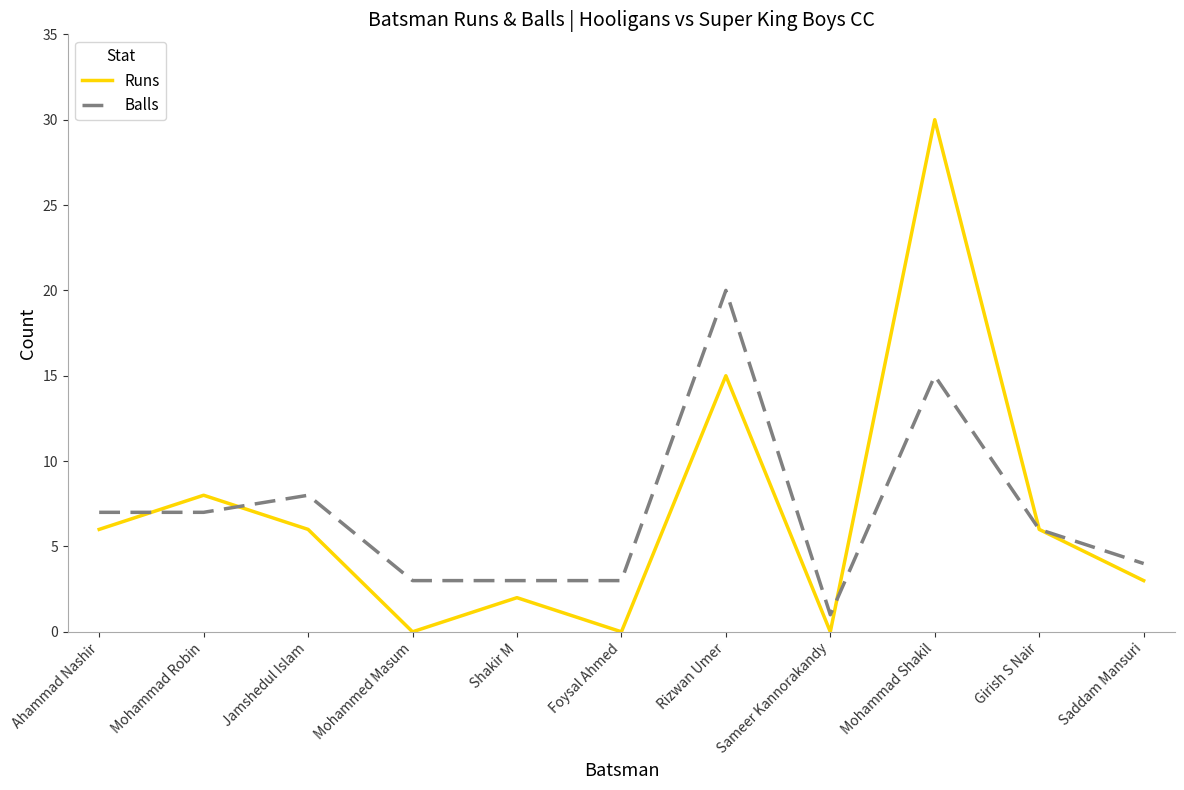

The value of Balls at Ahammad Nashir is 3. True or false?

False